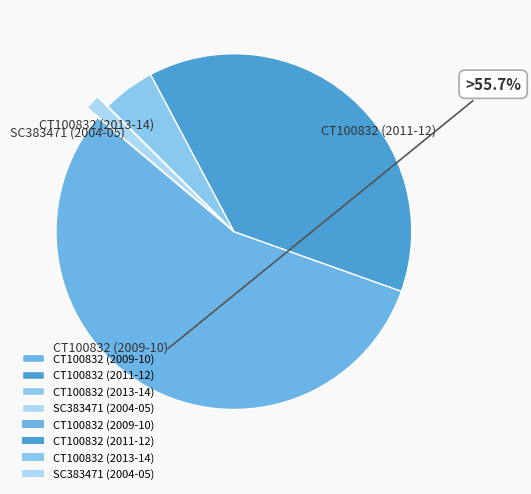

Which slice represents more than half of the pie?

CT100832 (2009-10)